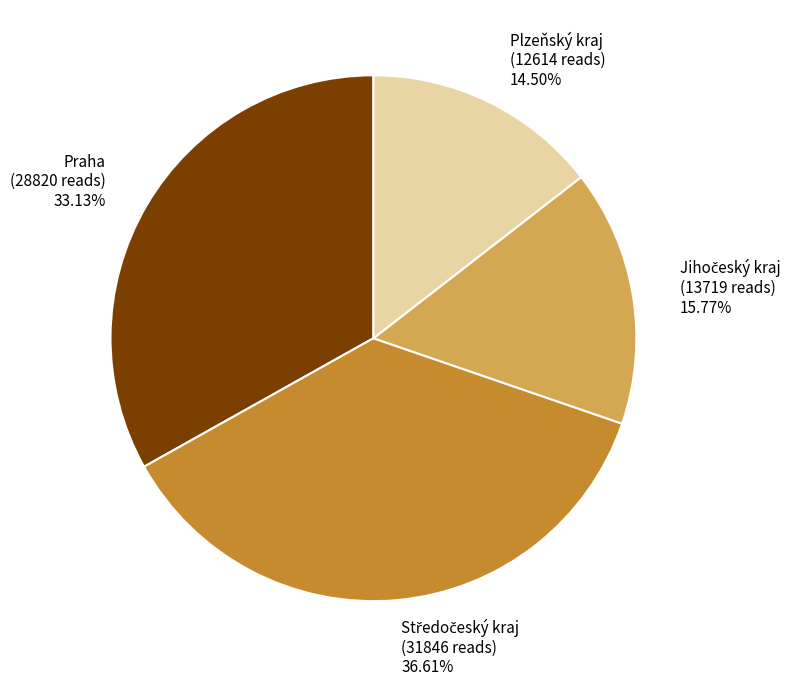

Is there a majority slice in this chart?

No